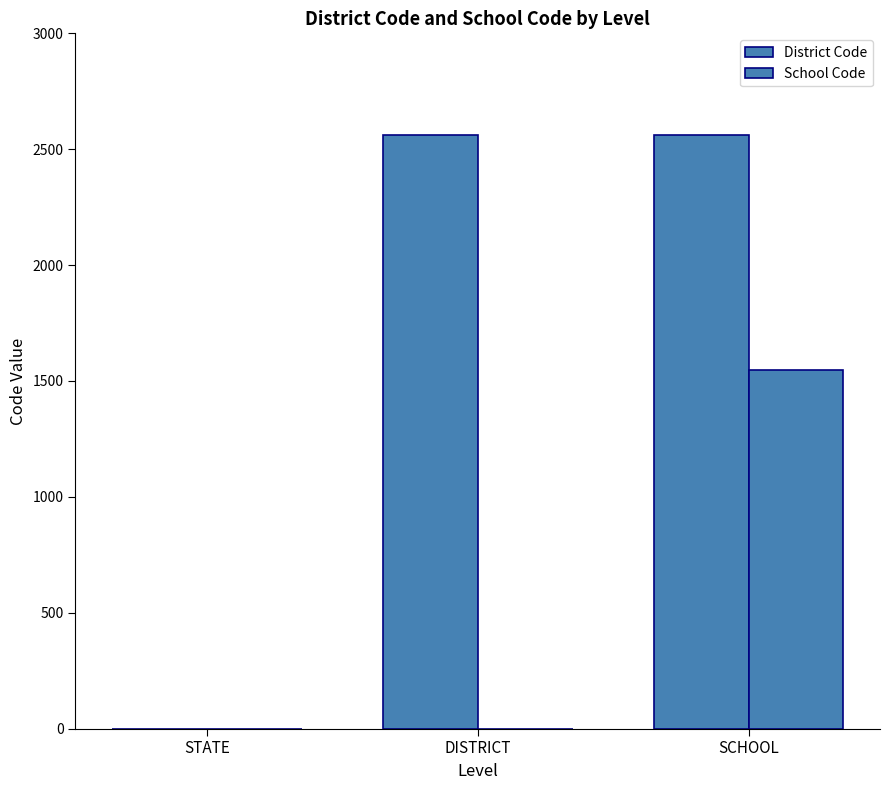

True or false: District Code has a value of 2560 at SCHOOL.

True